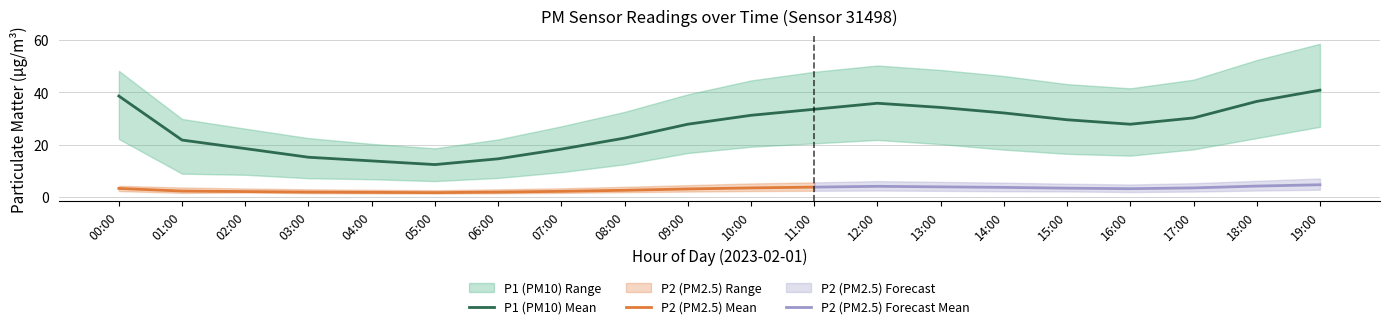

Rank the series by their maximum value, from lowest to highest.

P2_lower, P2, P2_upper, P1_lower, P1, P1_upper